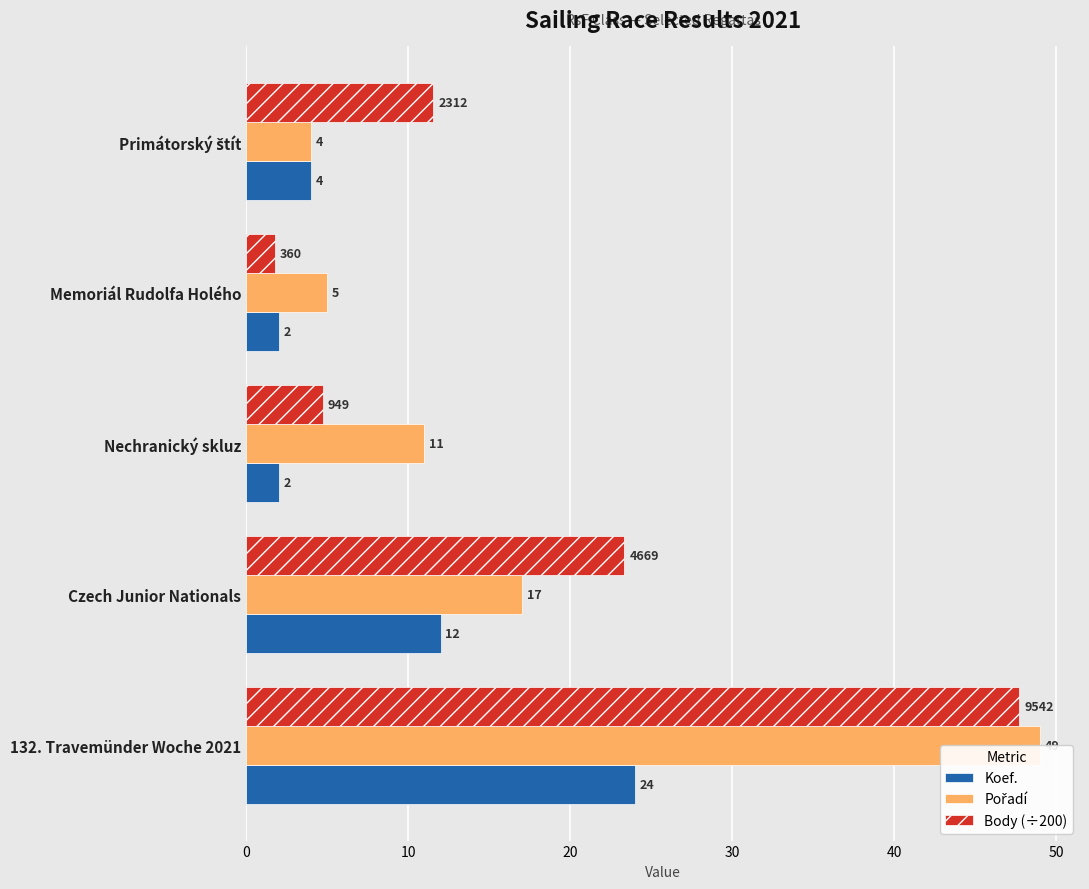

What are all the series names shown in the legend?

Koef., Pořadí, Body (÷200)